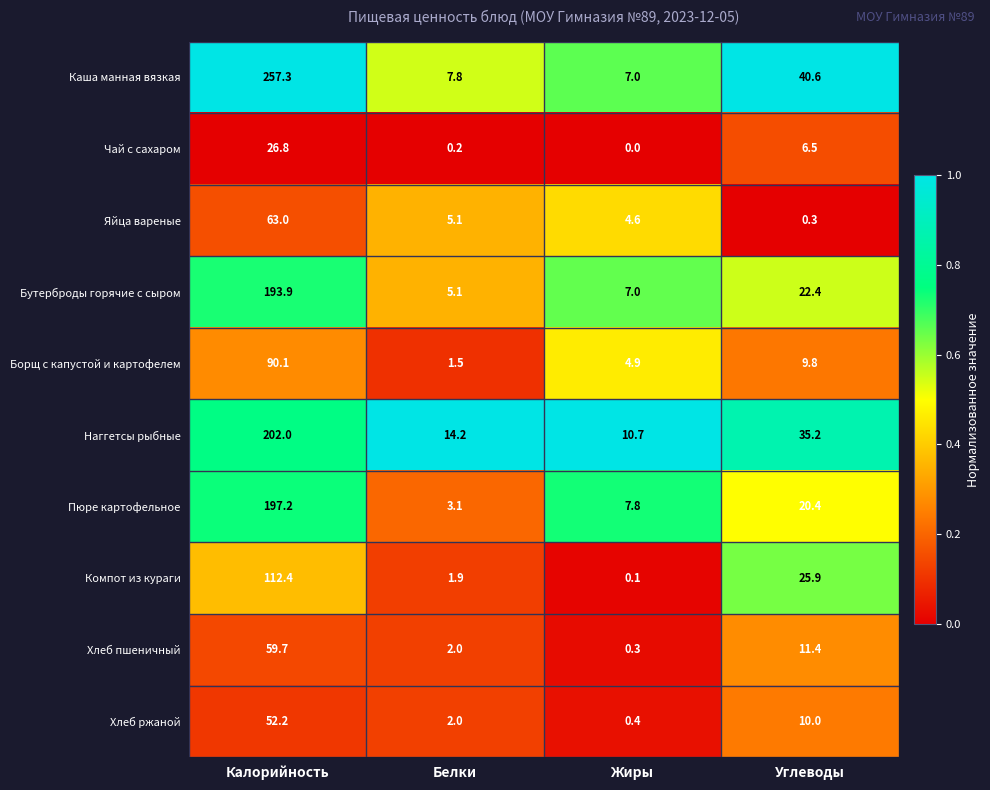

What is the difference between the highest and lowest values at Углеводы?

40.3